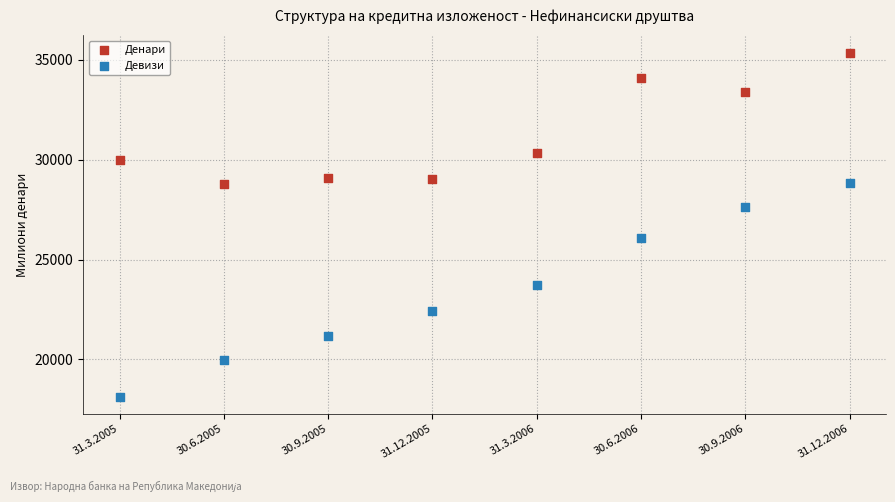

Across all data points, what is the range of Y values (max minus min)?

17212.3